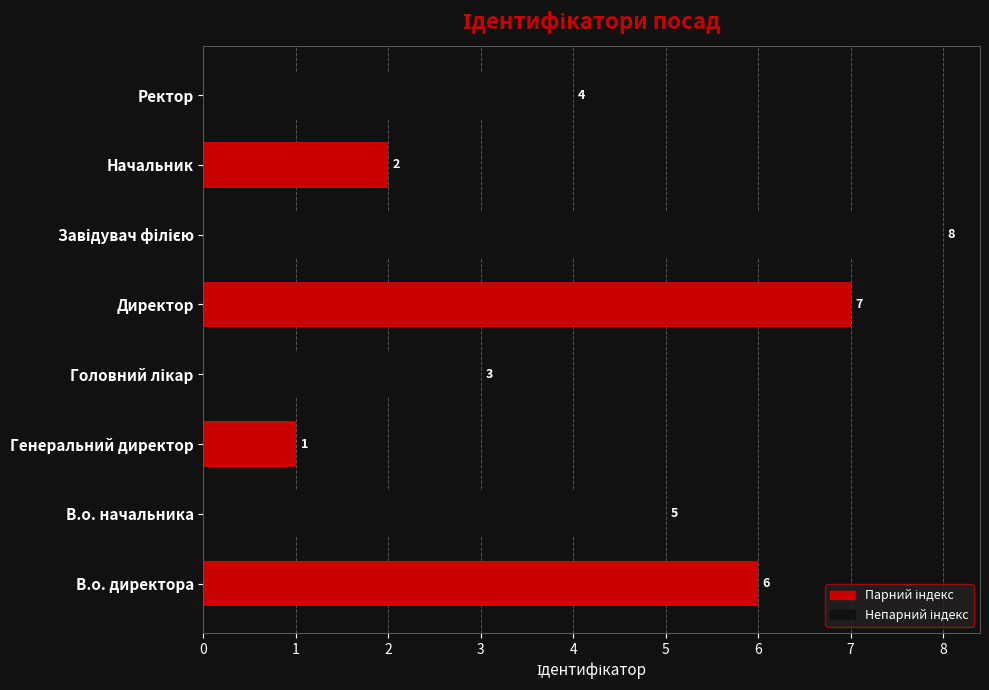

True or false: the data shows 9 at В.о. начальника.

False